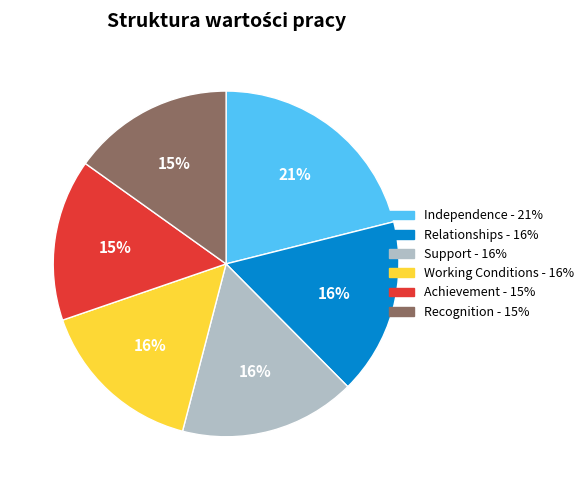

To the nearest percent, what is the average slice percentage?

17%